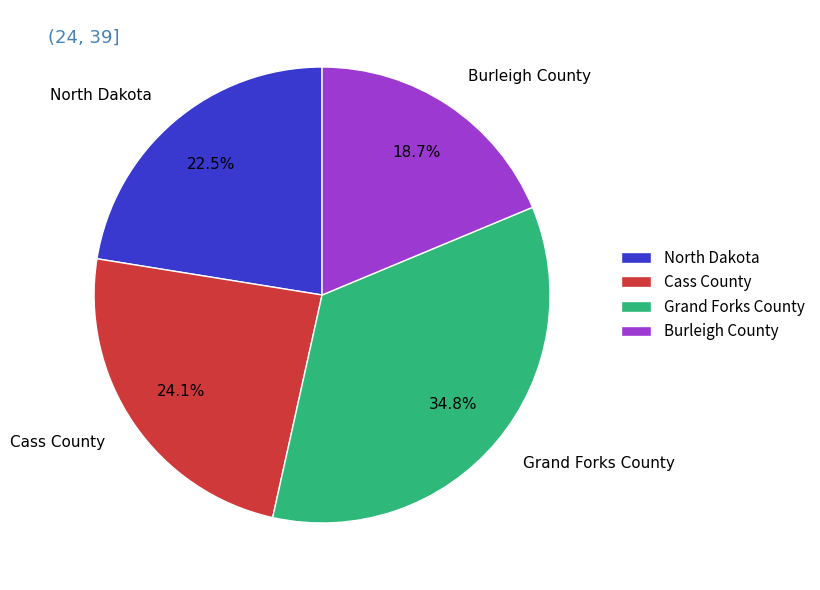

Between North Dakota and Grand Forks County, which is larger?

Grand Forks County